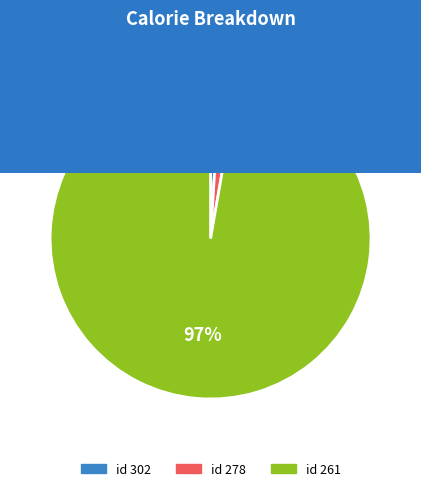

To the nearest percent, what is the average slice percentage?

33%